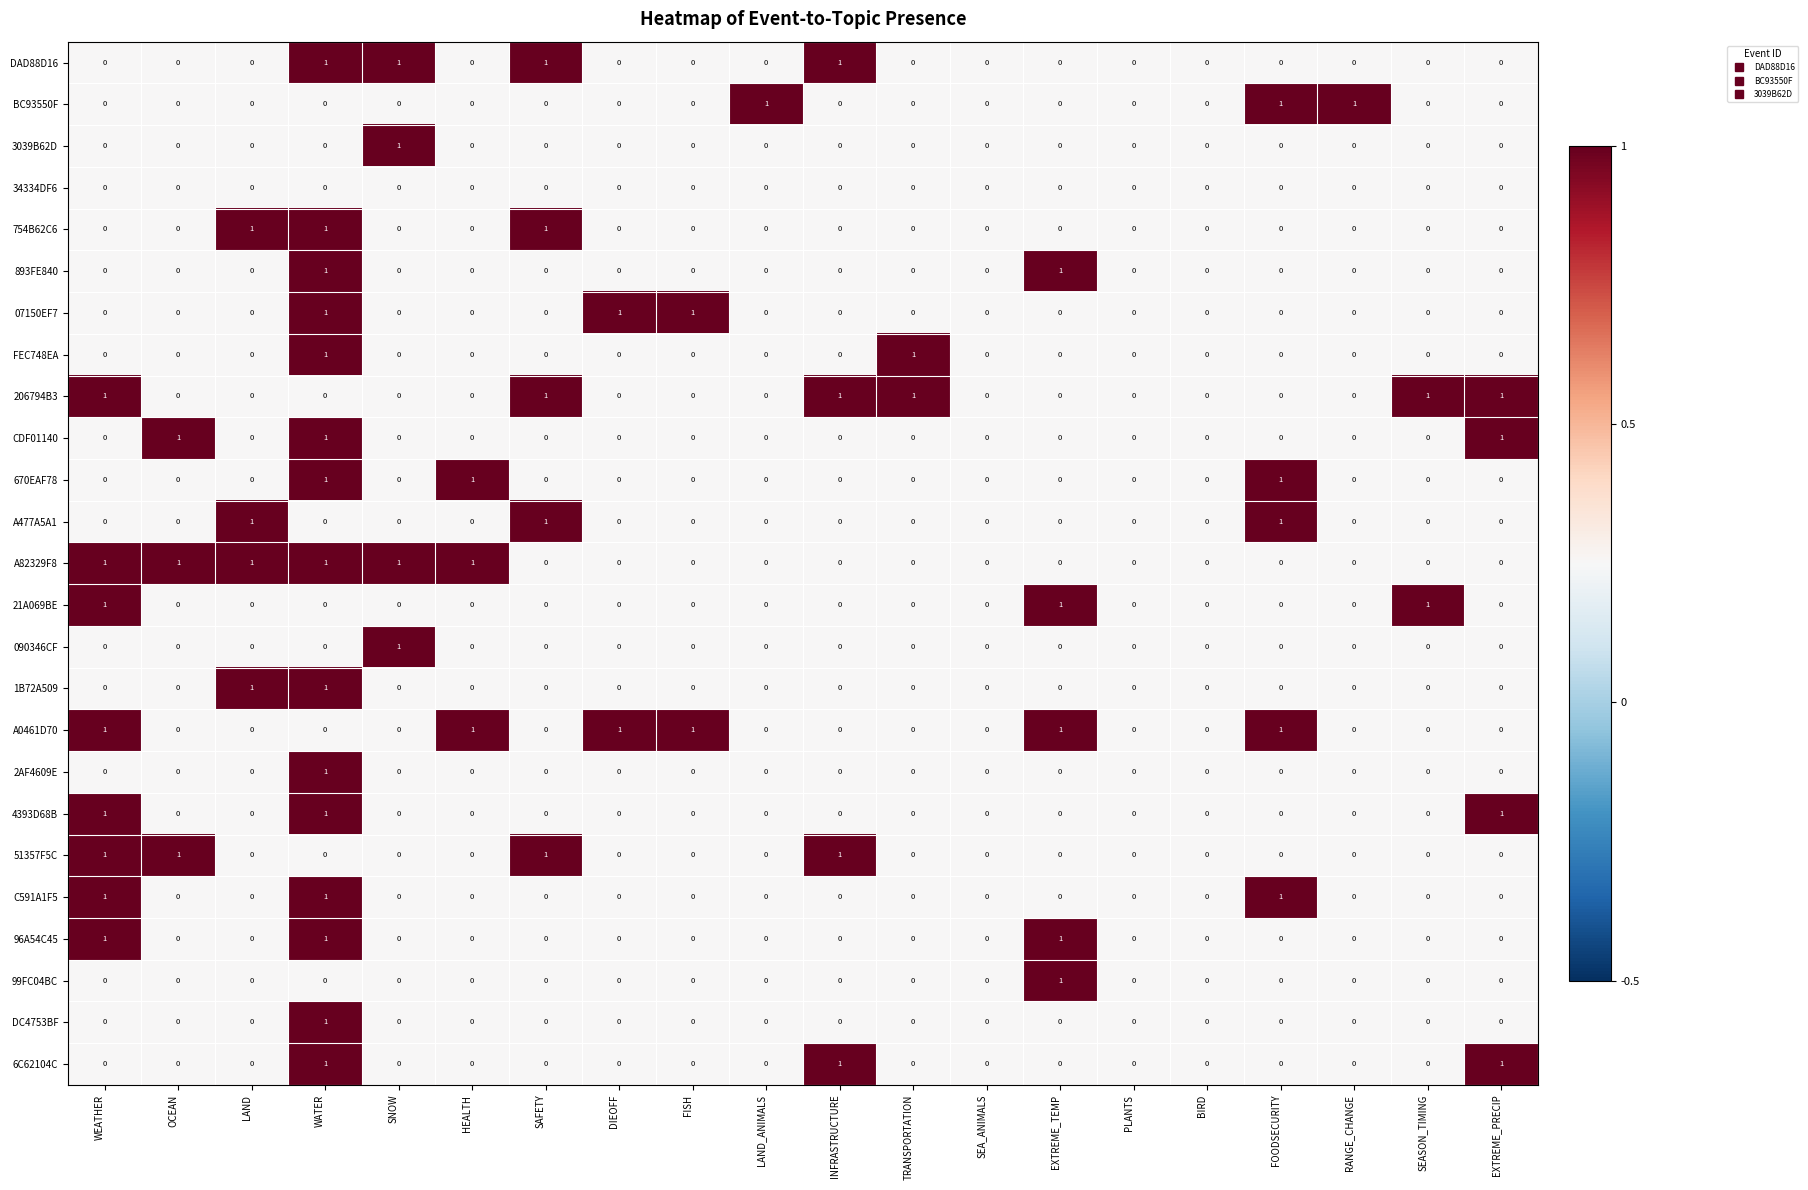

At which category is the sum across all series the highest?

WATER